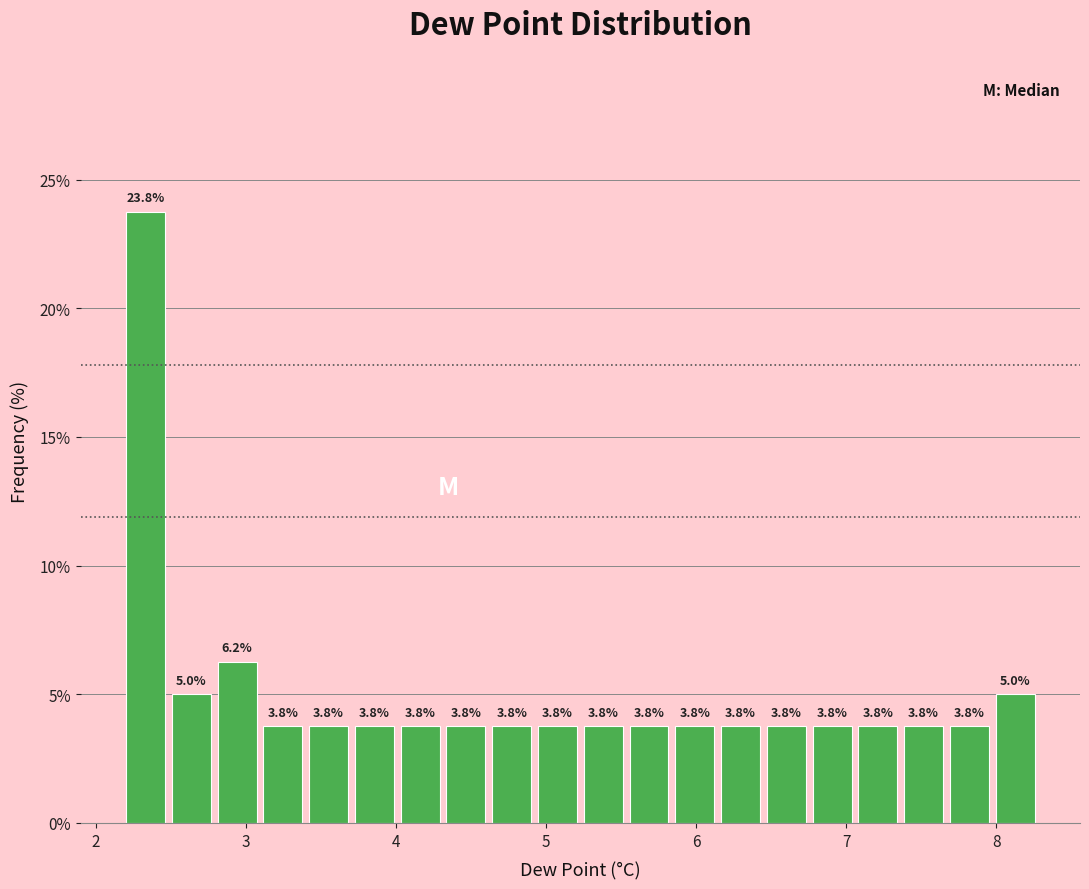

Read against the x-axis, roughly where is the centre of the tallest bar?

2.3